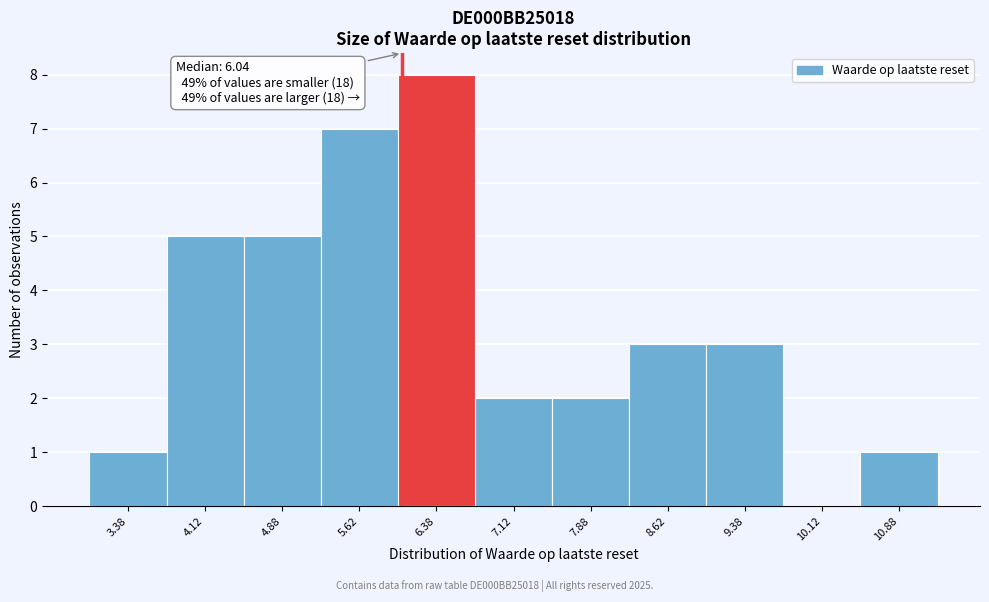

Over which range of the x-axis is the bar tallest?

6.00 to 6.75